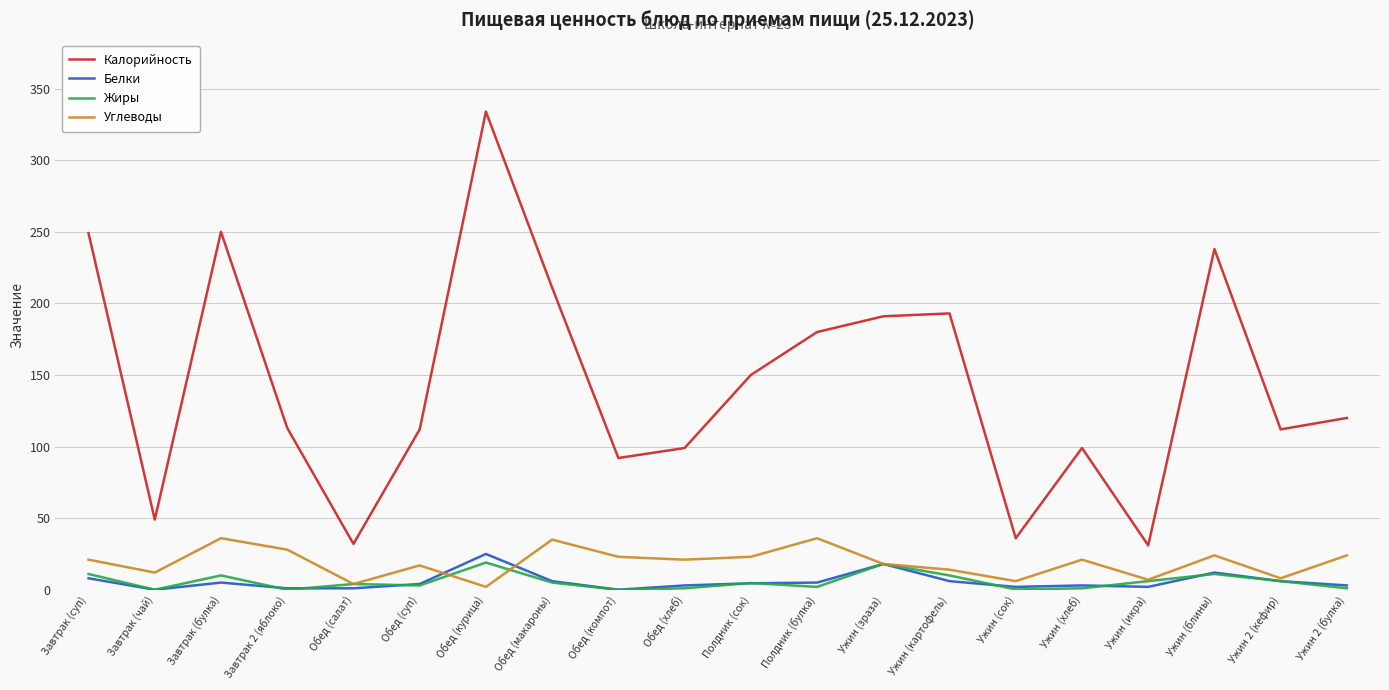

Which series changed the most between Обед (компот) and Ужин (картофель)?

Калорийность